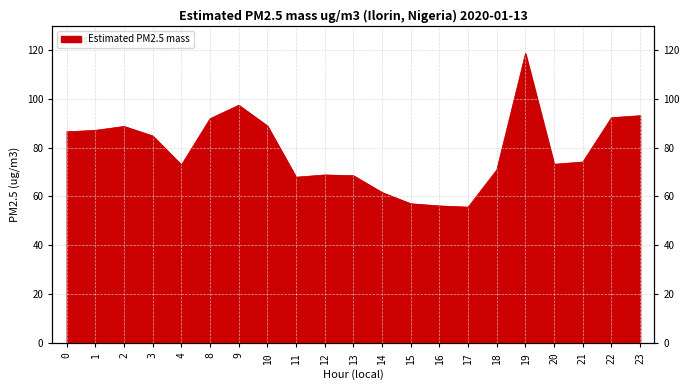

List the labels in order of value, smallest first.

17, 16, 15, 14, 11, 13, 12, 18, 4, 20, 21, 3, 0, 1, 2, 10, 8, 22, 23, 9, 19